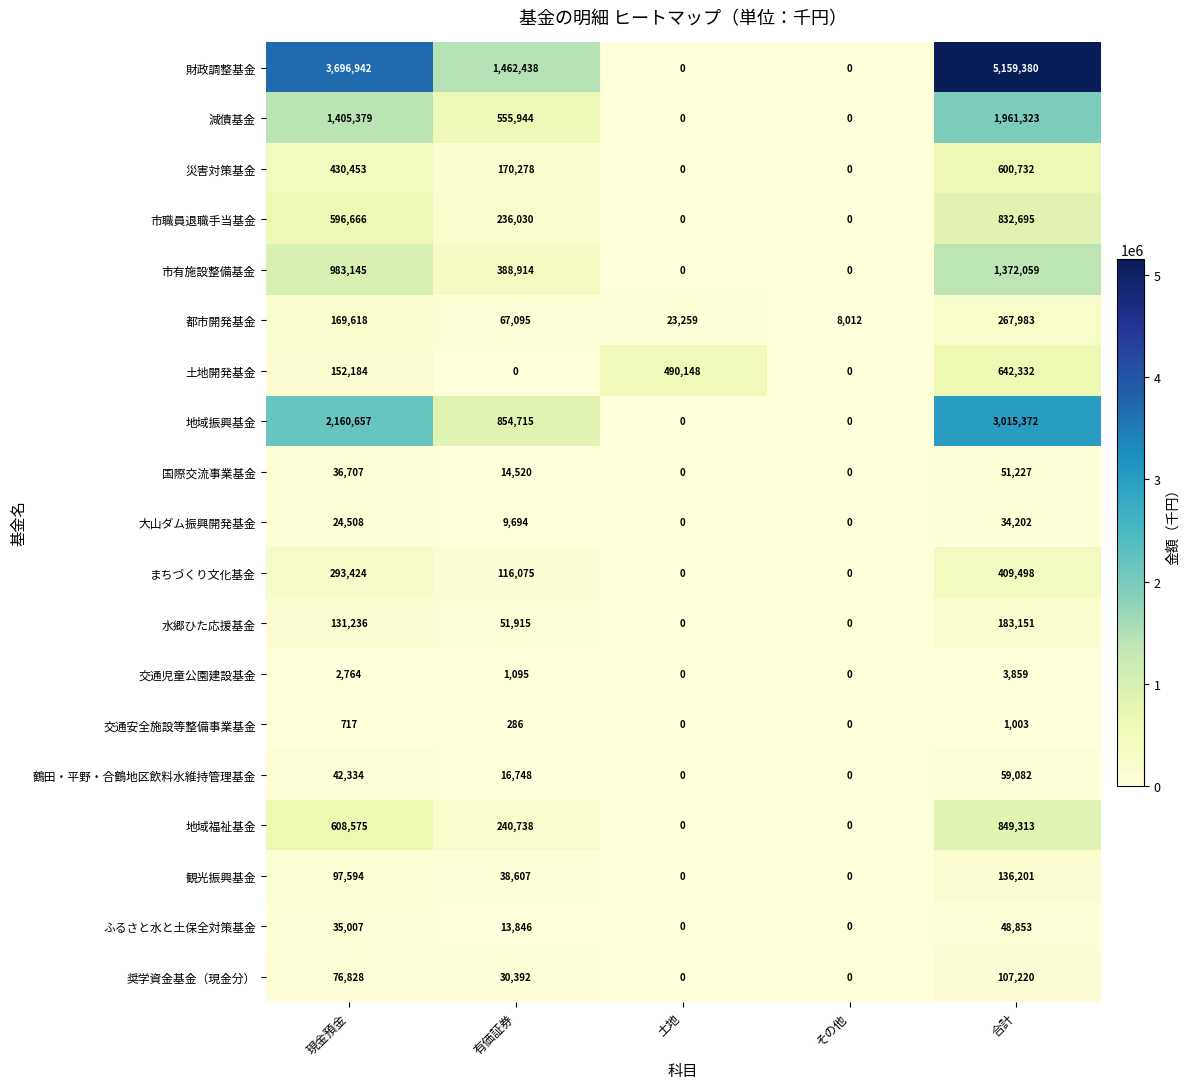

Is it true that 災害対策基金 equals 1026775 at 合計?

False